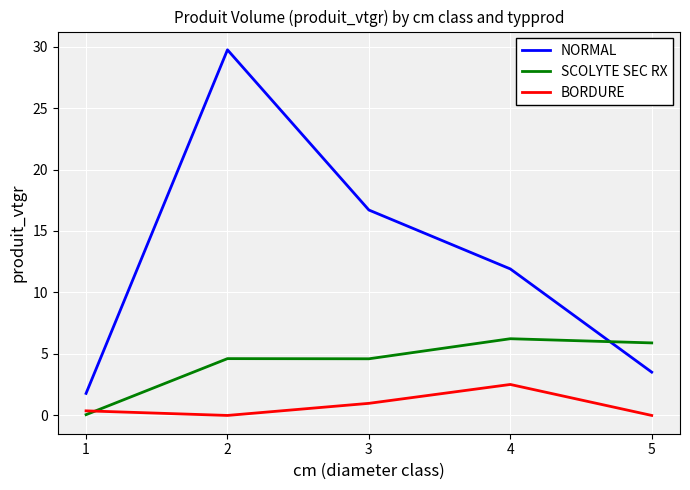

How many categories are shown in the chart?

5